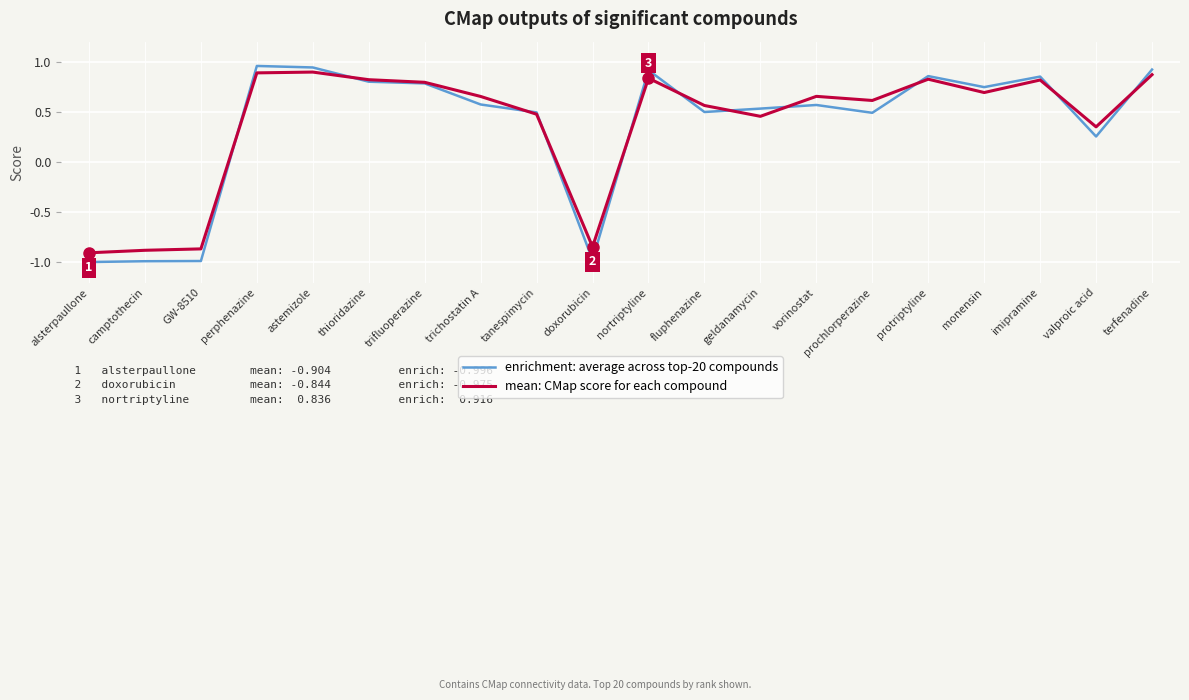

Is it true that enrichment: average across top-20 compounds equals 0.5 at prochlorperazine?

True